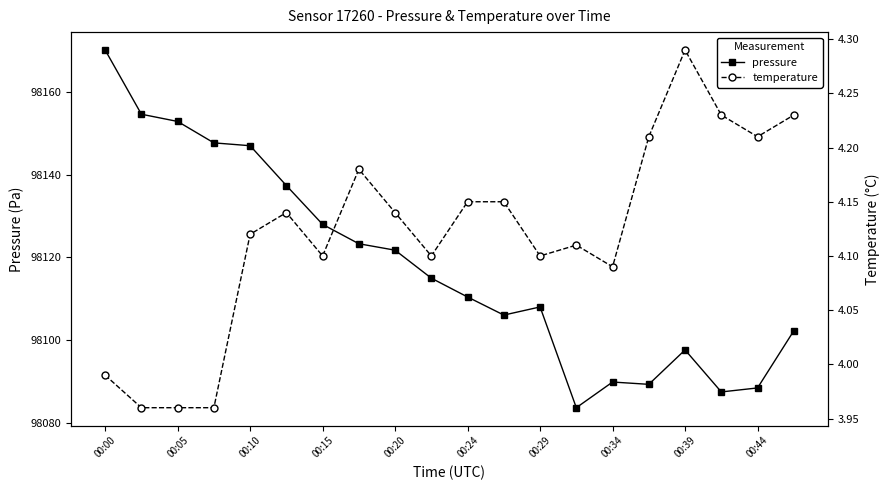

In temperature, how many points are higher than both neighbors (excluding endpoints)?

4